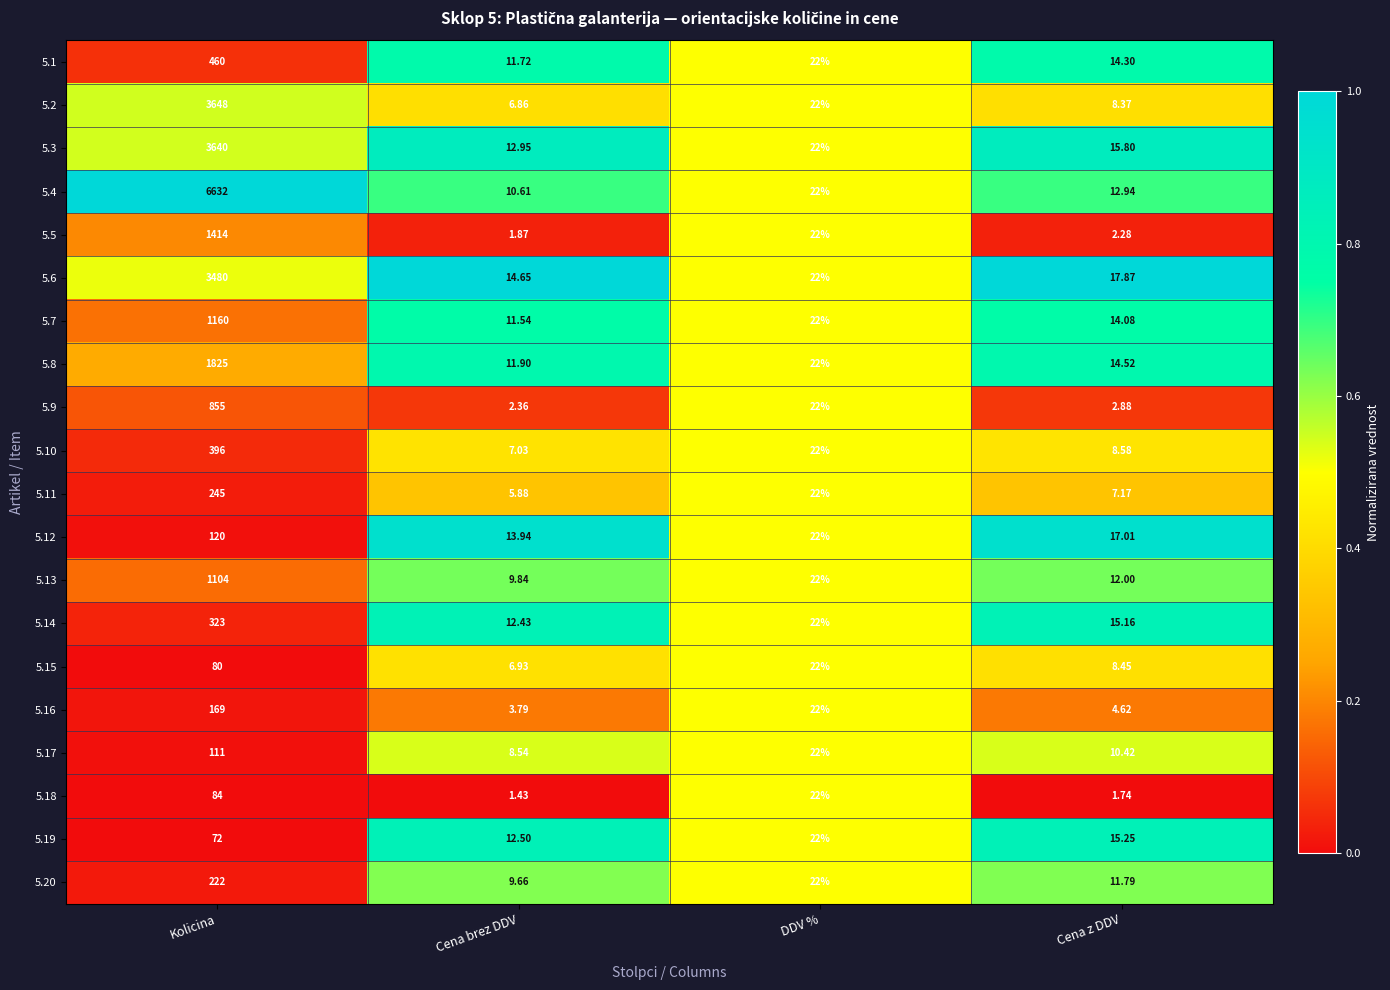

Which label corresponds to the smallest value in the chart?

Cena brez DDV